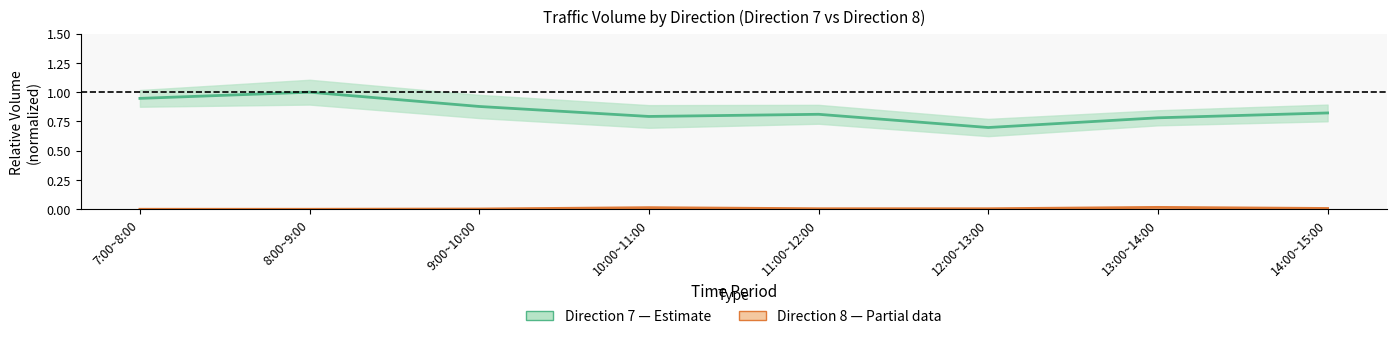

Reading left to right, list all the values displayed in this chart.

Direction 7 center: 0.9	1.0	0.9	0.8	0.8	0.7	0.8	0.8
Direction 8 center: 0.0	0.0	0.0	0.0	0.0	0.0	0.0	0.0